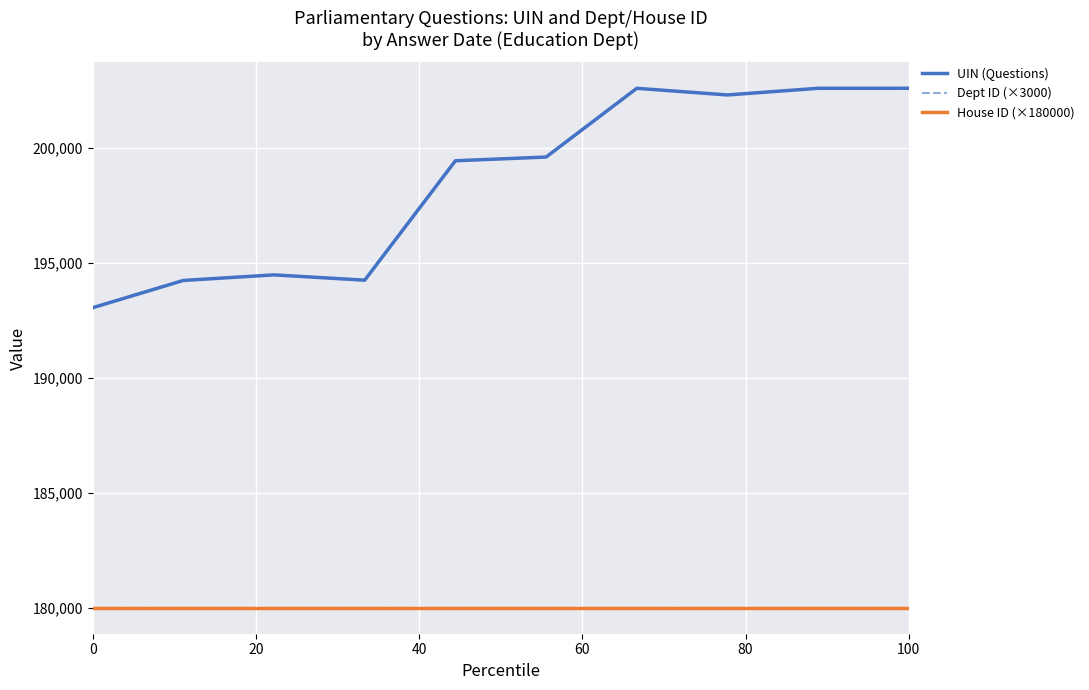

True or false: House ID (×180000) has more than 0 points higher than both neighbors.

False